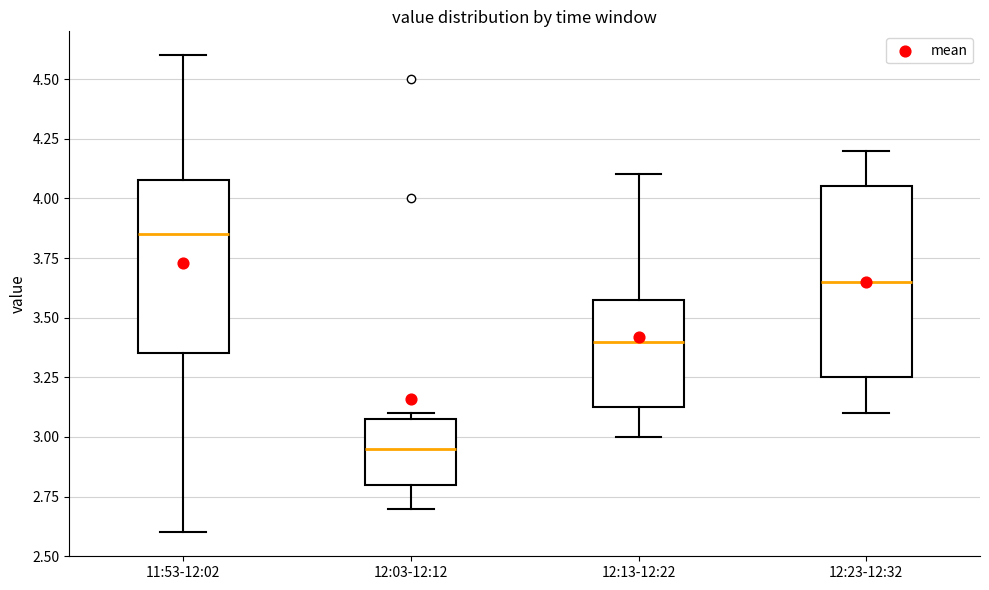

Which box has the lowest median line?

12:03-12:12